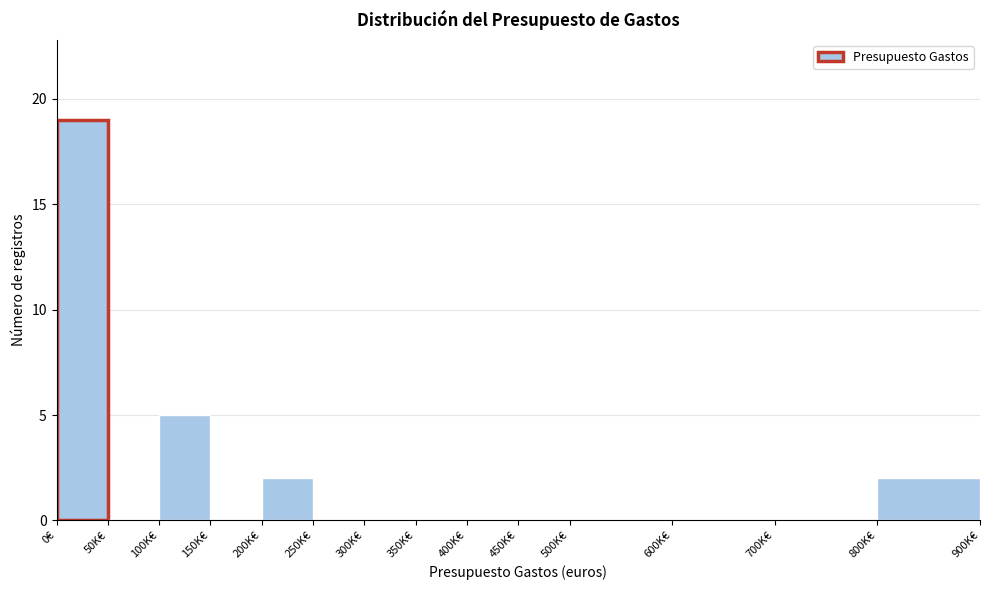

Reading left to right, transcribe all the data shown in this chart.

0€=19	50K€=0	100K€=5	150K€=0	200K€=2	250K€=0	300K€=0	350K€=0	400K€=0	450K€=0	500K€=0	600K€=0	700K€=0	800K€=2